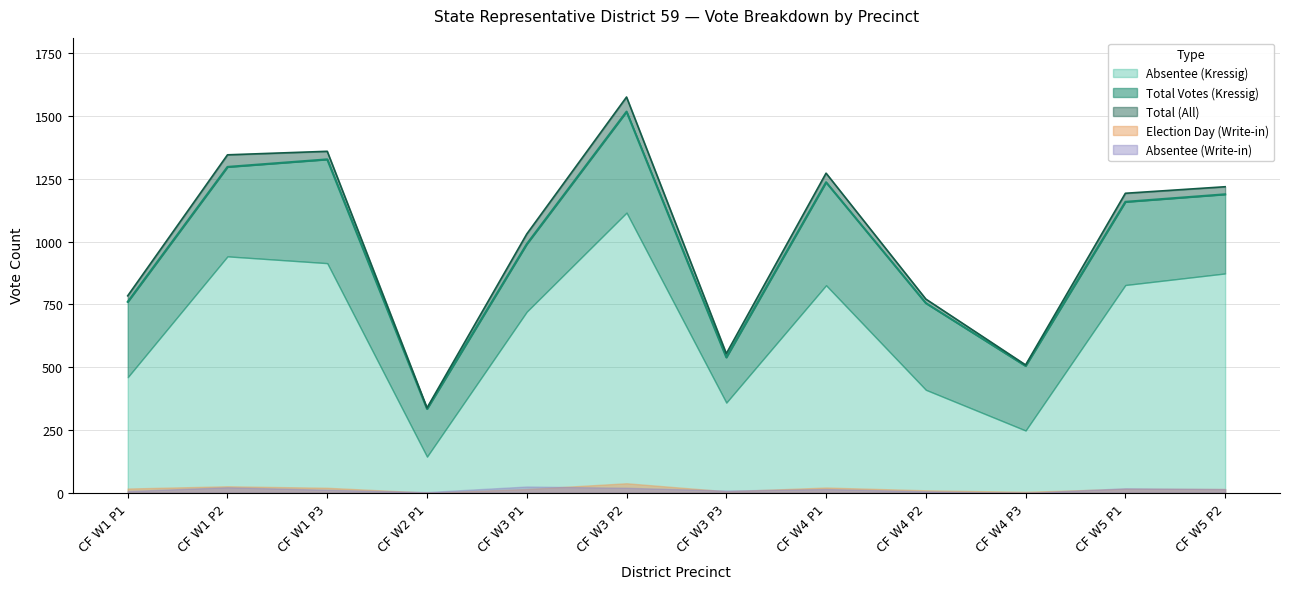

Rank the categories by Absentee (Kressig) value from lowest to highest.

CF W2 P1, CF W4 P3, CF W3 P3, CF W4 P2, CF W1 P1, CF W3 P1, CF W4 P1, CF W5 P1, CF W5 P2, CF W1 P3, CF W1 P2, CF W3 P2